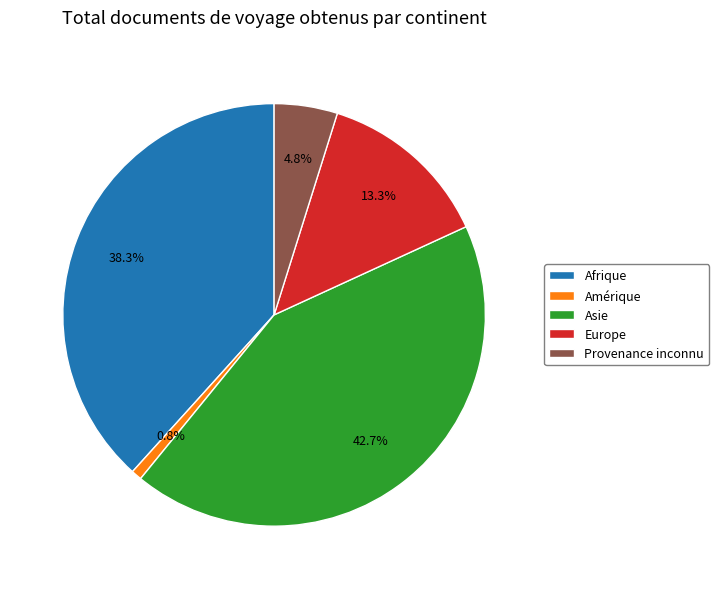

To the nearest percent, what percentage of the pie is Provenance inconnu?

5%